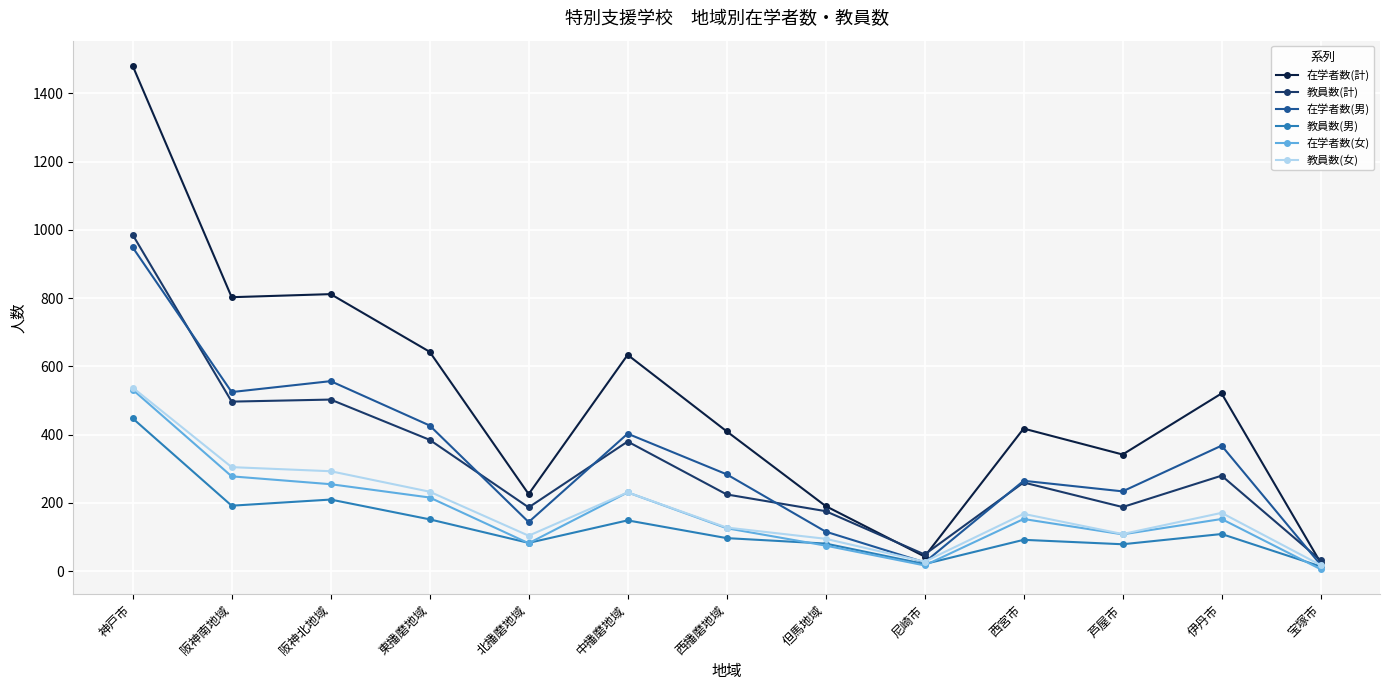

How many data points in 教員数(男) are less than 97?

6